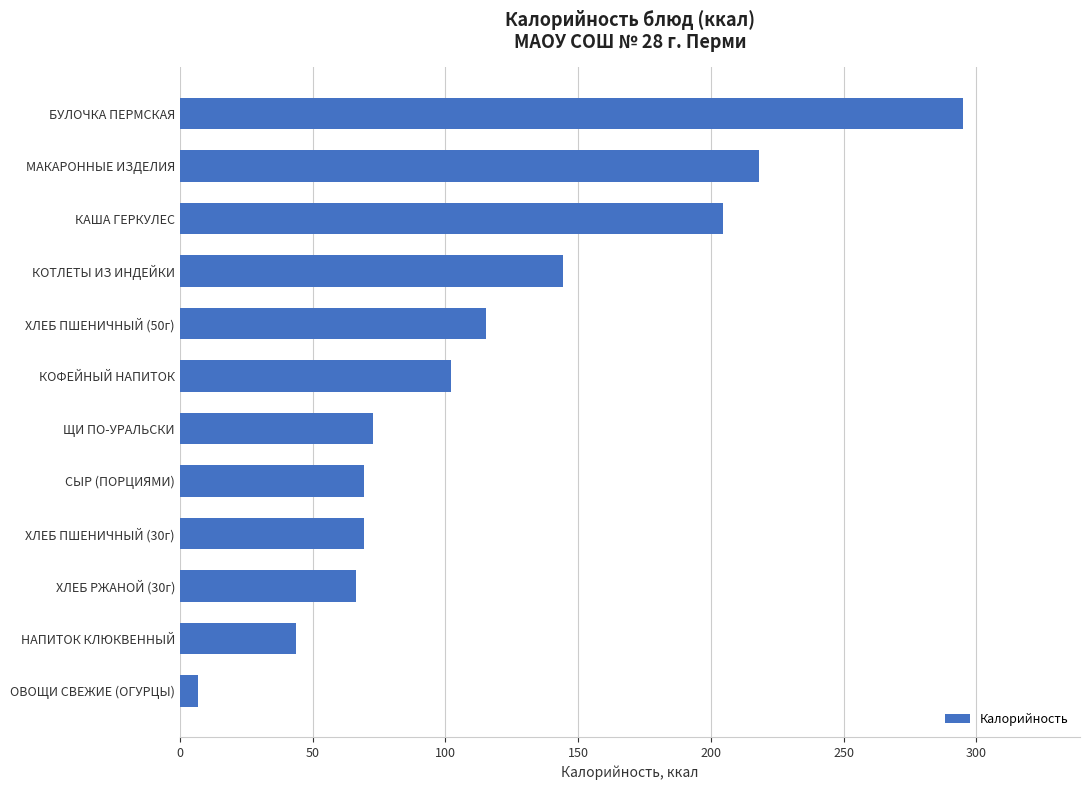

The value at КОФЕЙНЫЙ НАПИТОК is 102.2. True or false?

True